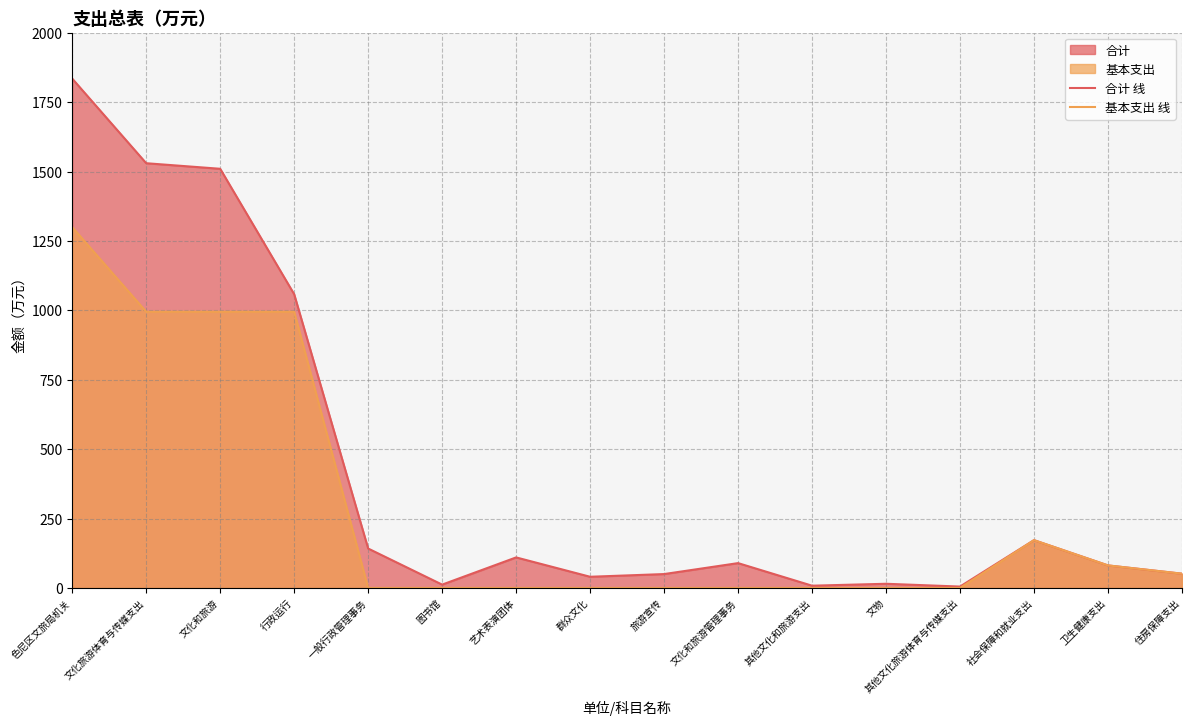

What value does the 合计 线 series have at 文化旅游体育与传媒支出?

1529.9